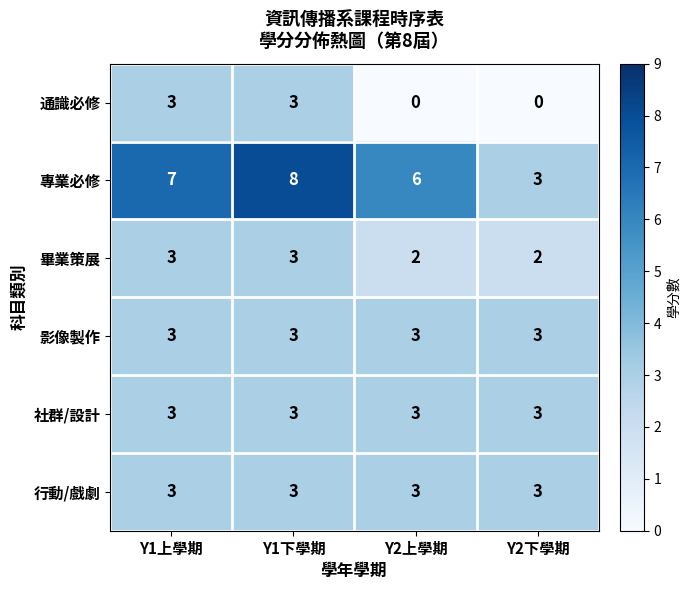

What is the highest value of the 社群/設計 series?

3